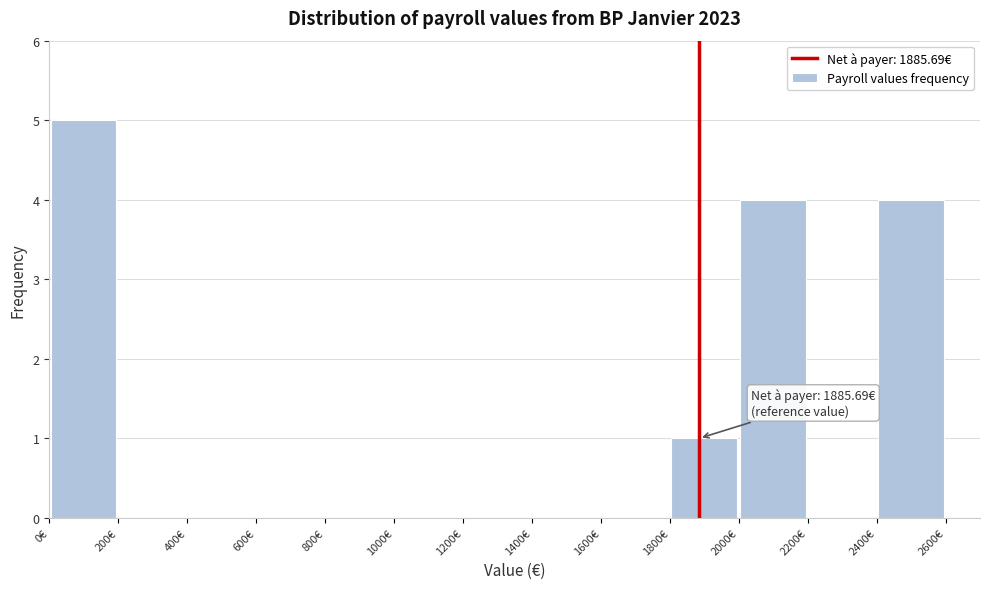

Which range on the x-axis has the tallest bar?

0 to 200